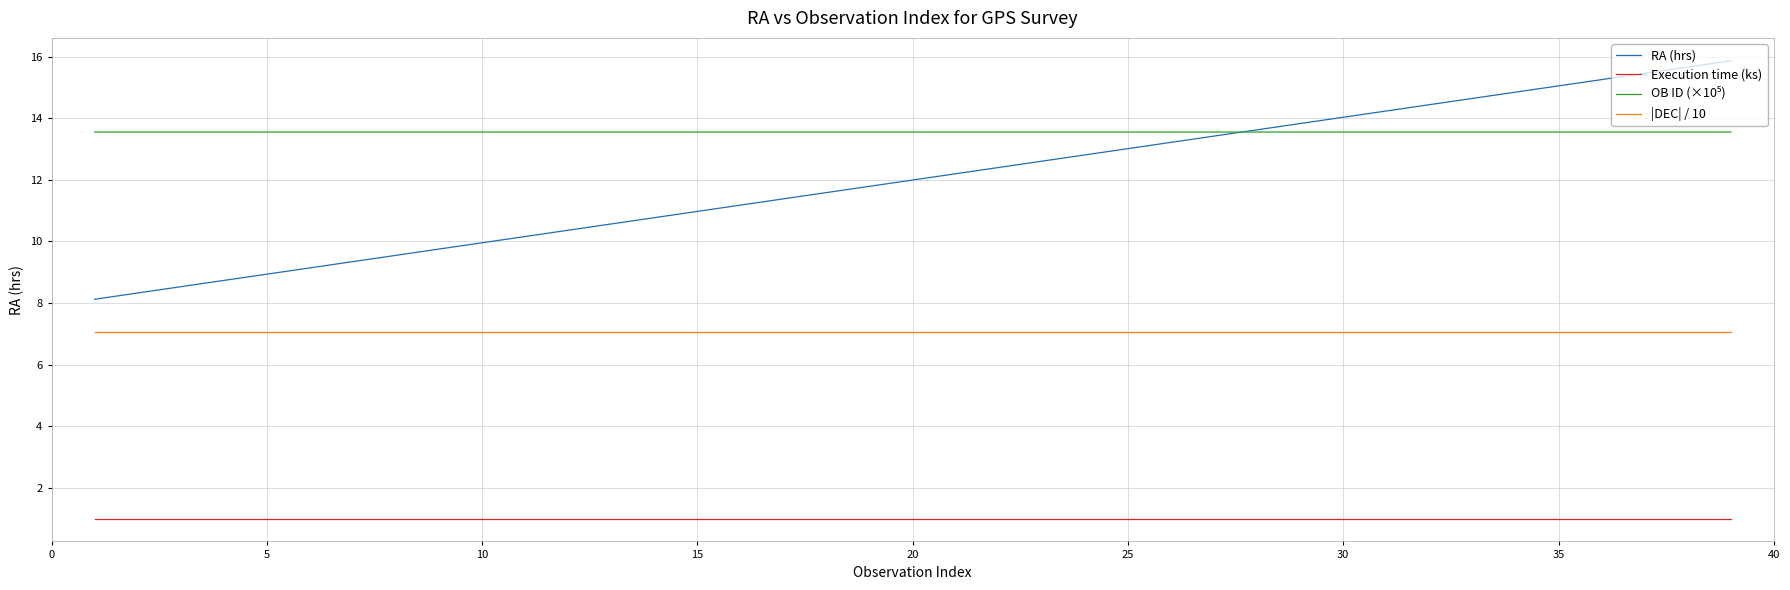

What is the highest value of the Execution time (ks) series?

1.0